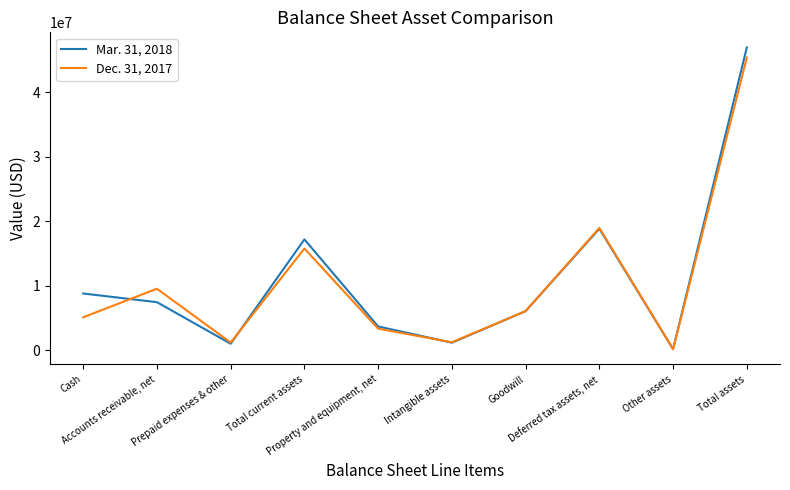

True or false: Mar. 31, 2018 and Dec. 31, 2017 cross at least once.

True